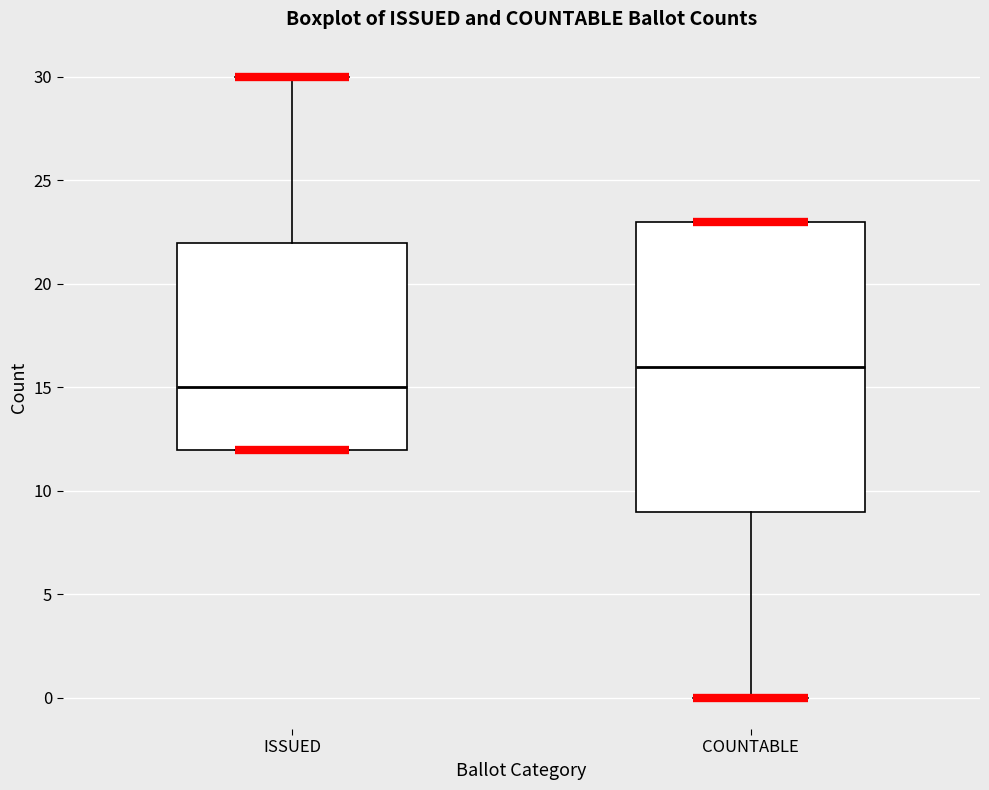

Which box's median line is the highest?

COUNTABLE